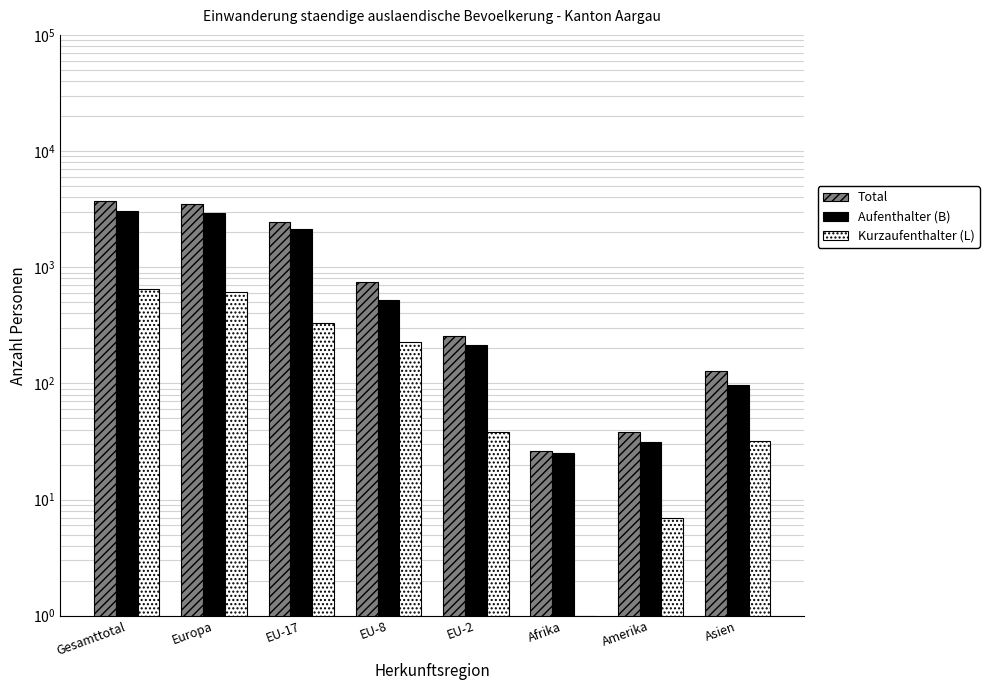

What are all the series names shown in the legend?

Total, Aufenthalter (B), Kurzaufenthalter (L)